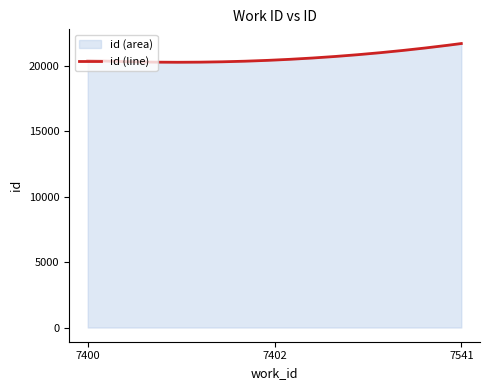

Does the chart have visible grid lines?

No